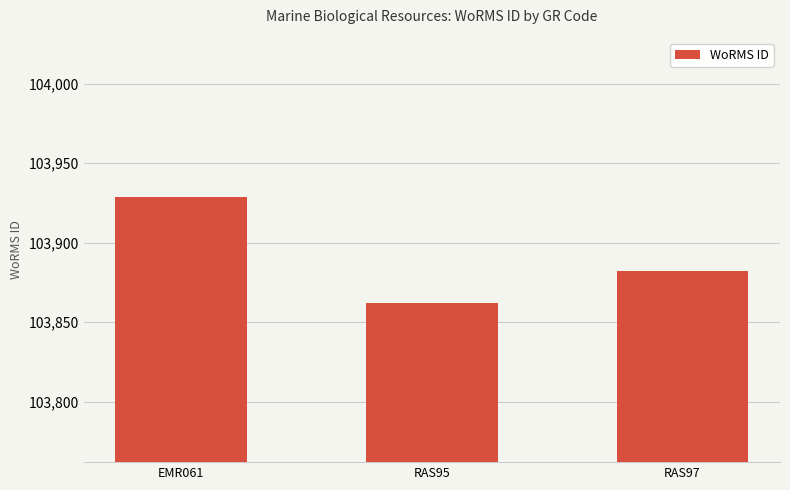

The value at RAS95 is 103862. True or false?

True